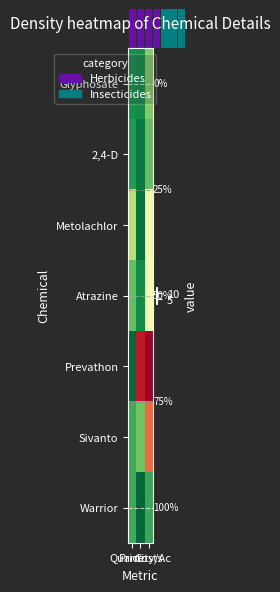

Rank the series by their maximum value, from lowest to highest.

Warrior, 2,4-D, Glyphosate, Metolachlor, Atrazine, Sivanto, Prevathon